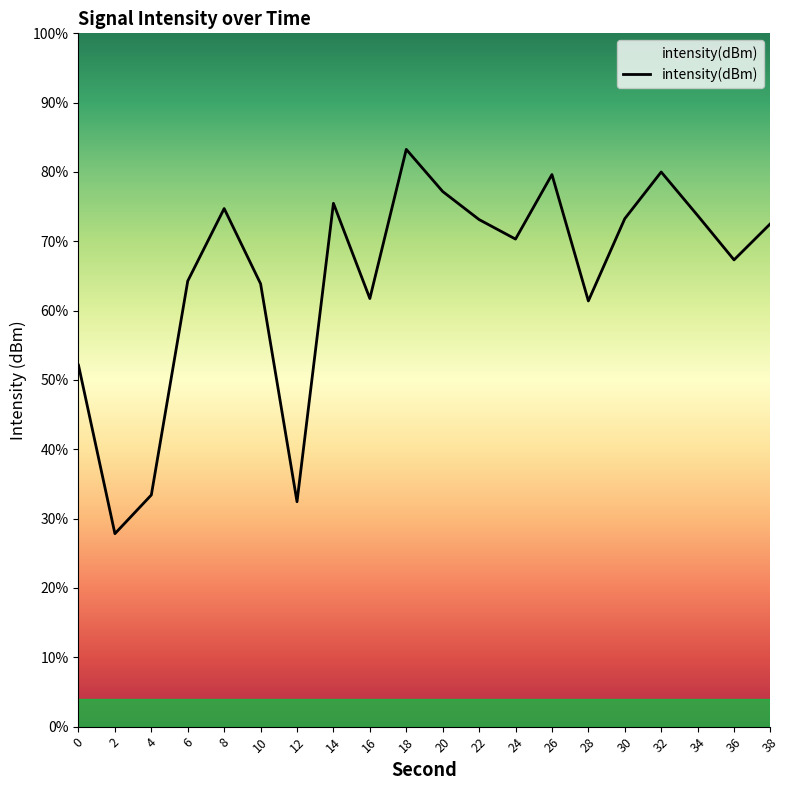

Does the chart display data point markers on the line(s)?

No